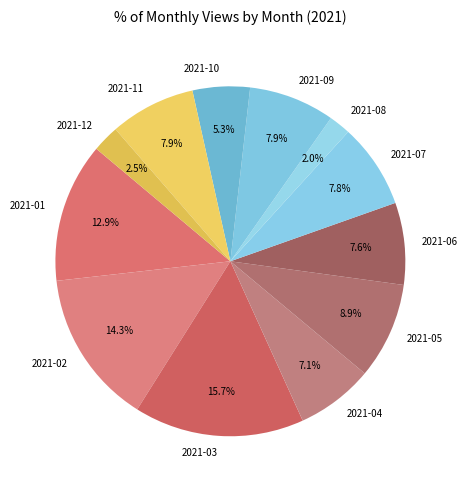

Approximately how many times larger is the value at 2021-05 compared to 2021-09?

1.1